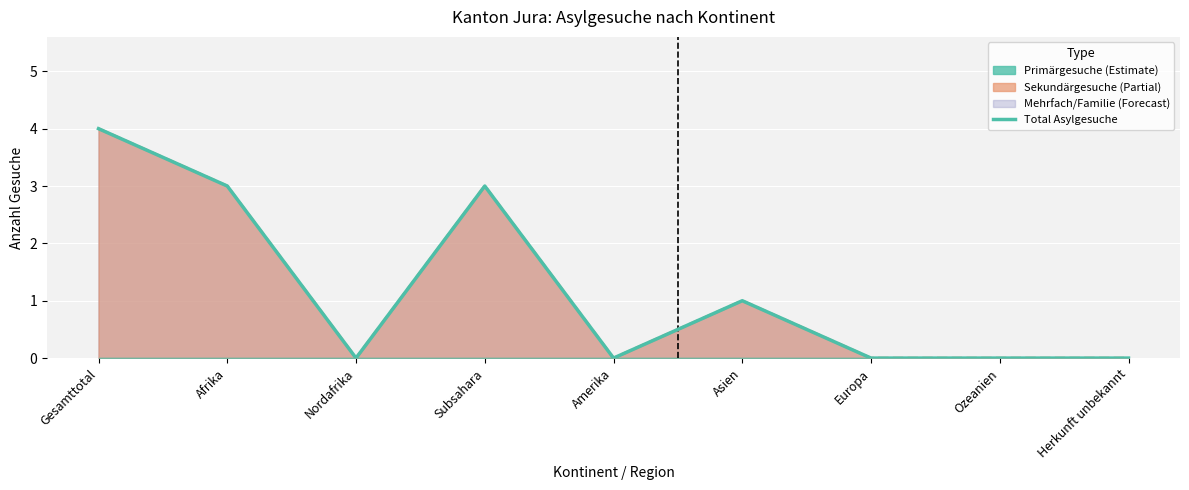

True or false: Total Sekundärgesuche and Total Asylgesuche cross at least once.

False